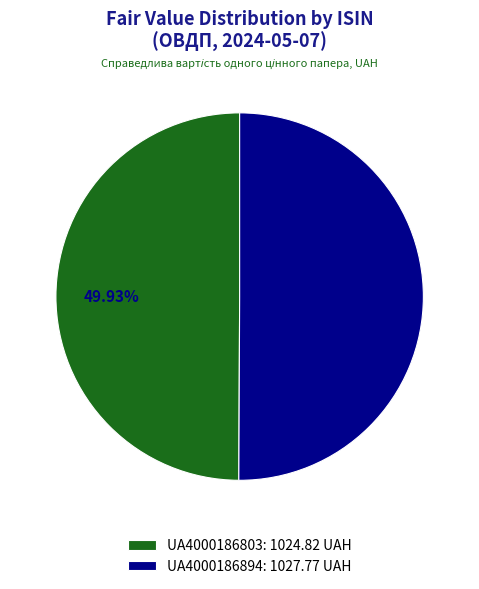

Does any single category account for the majority?

Yes